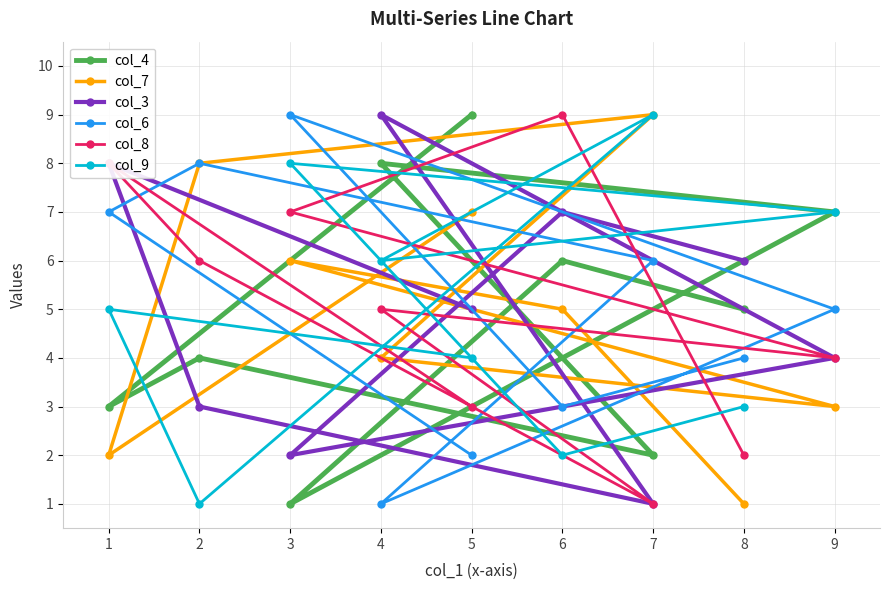

Reading right to left, extract all data points from this chart.

col_4: 9=7	8=5	7=2	6=6	5=9	4=8	3=1	2=4	1=3
col_7: 9=3	8=1	7=9	6=5	5=7	4=4	3=6	2=8	1=2
col_3: 9=4	8=6	7=1	6=7	5=5	4=9	3=2	2=3	1=8
col_6: 9=5	8=4	7=6	6=3	5=2	4=1	3=9	2=8	1=7
col_8: 9=4	8=2	7=1	6=9	5=3	4=5	3=7	2=6	1=8
col_9: 9=7	8=3	7=9	6=2	5=4	4=6	3=8	2=1	1=5